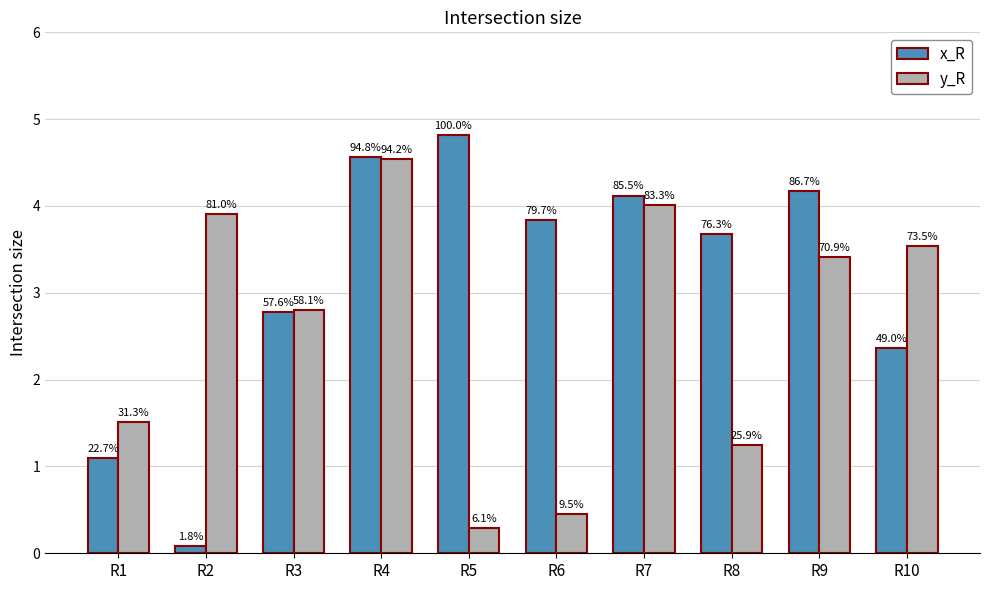

List the series in order of their overall mean, lowest first.

y_R, x_R